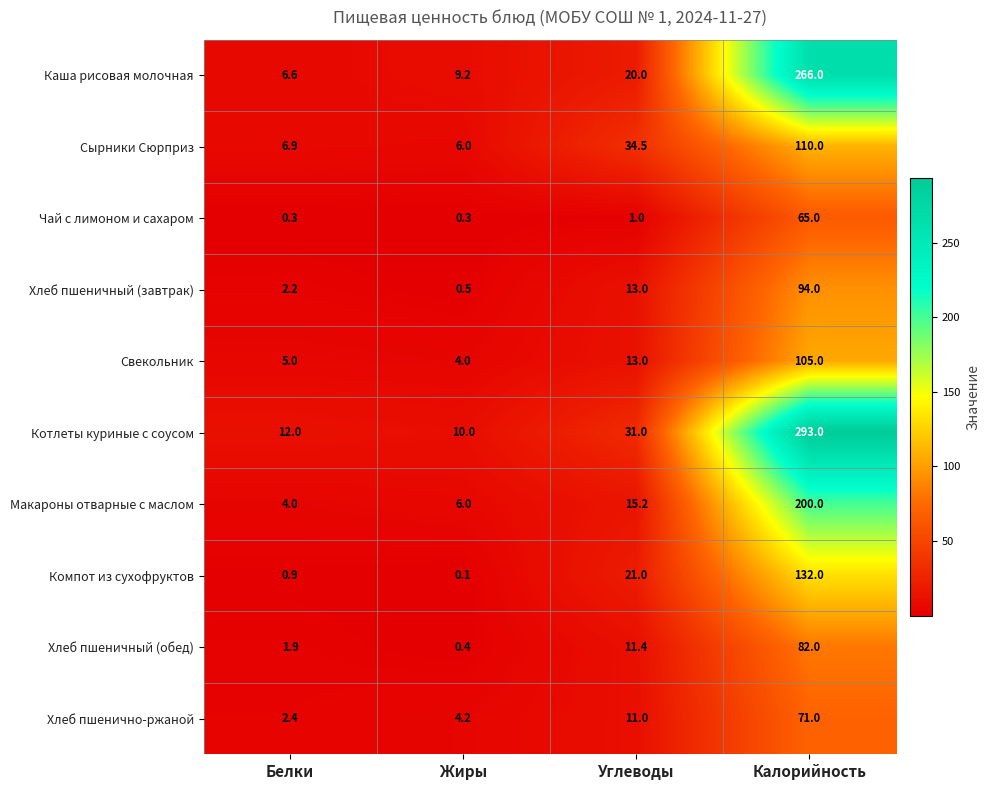

What is the greatest value displayed?

293.0